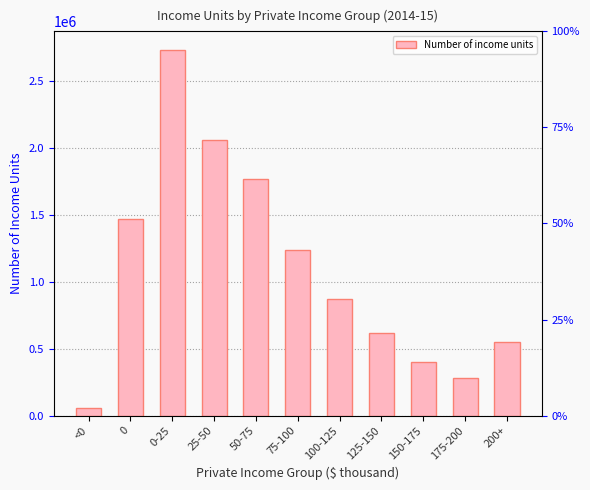

What is the value of the 11th bar from the left?

548418.6